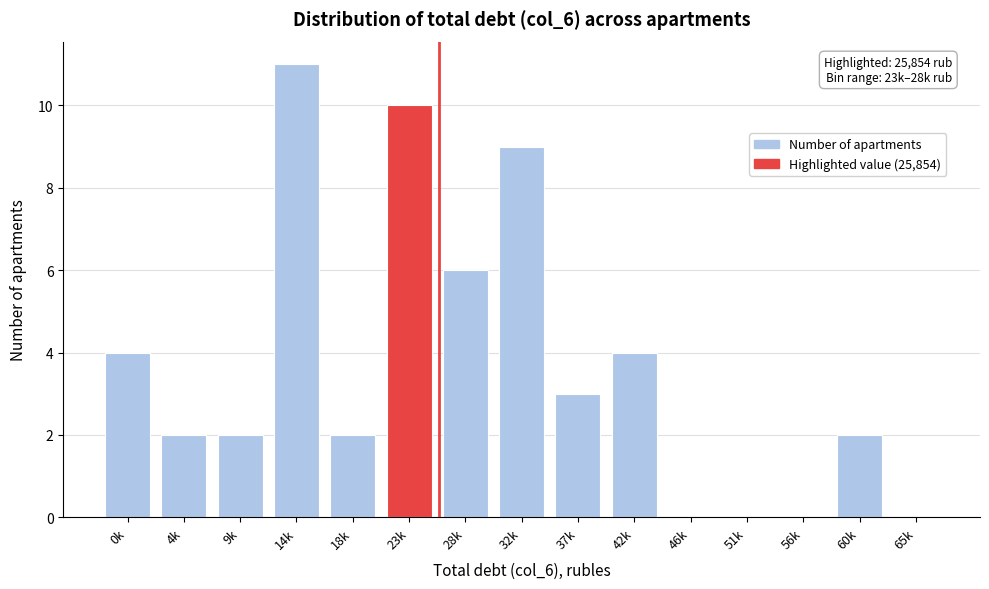

Reading right to left, extract all data points from this chart.

65k=0	60k=2	56k=0	51k=0	46k=0	42k=4	37k=3	32k=9	28k=6	23k=10	18k=2	14k=11	9k=2	4k=2	0k=4